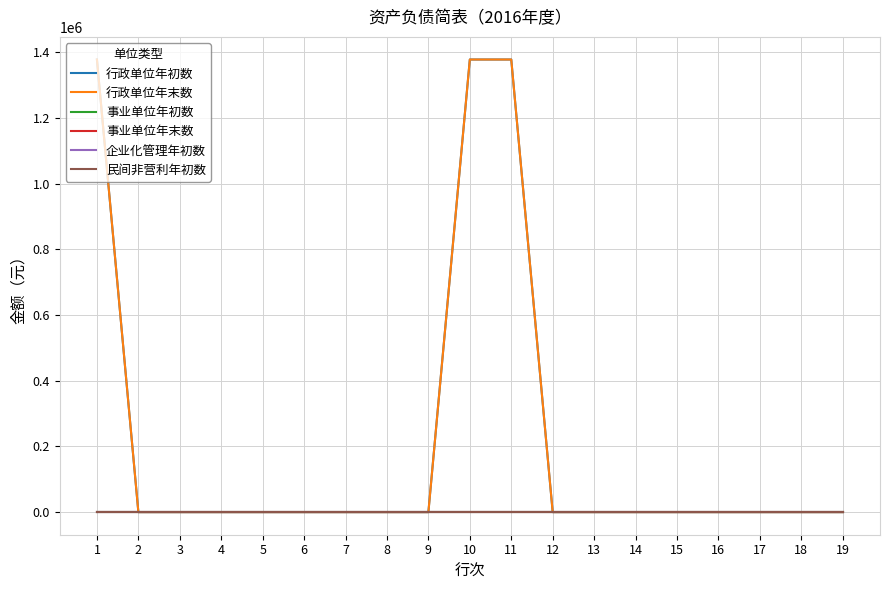

Reading left to right, what are all the values shown in this chart?

行政单位年初数: 1=1377614	2=0	3=0	4=0	5=0	6=0	7=0	8=0	9=0	10=1377614	11=1377614	12=0	13=0	14=0	15=0	16=0	17=0	18=0	19=0
行政单位年末数: 1=1377614	2=0	3=0	4=0	5=0	6=0	7=0	8=0	9=0	10=1377614	11=1377614	12=0	13=0	14=0	15=0	16=0	17=0	18=0	19=0
事业单位年初数: 1=0	2=0	3=0	4=0	5=0	6=0	7=0	8=0	9=0	10=0	11=0	12=0	13=0	14=0	15=0	16=0	17=0	18=0	19=0
事业单位年末数: 1=0	2=0	3=0	4=0	5=0	6=0	7=0	8=0	9=0	10=0	11=0	12=0	13=0	14=0	15=0	16=0	17=0	18=0	19=0
企业化管理年初数: 1=0	2=0	3=0	4=0	5=0	6=0	7=0	8=0	9=0	10=0	11=0	12=0	13=0	14=0	15=0	16=0	17=0	18=0	19=0
民间非营利年初数: 1=0	2=0	3=0	4=0	5=0	6=0	7=0	8=0	9=0	10=0	11=0	12=0	13=0	14=0	15=0	16=0	17=0	18=0	19=0